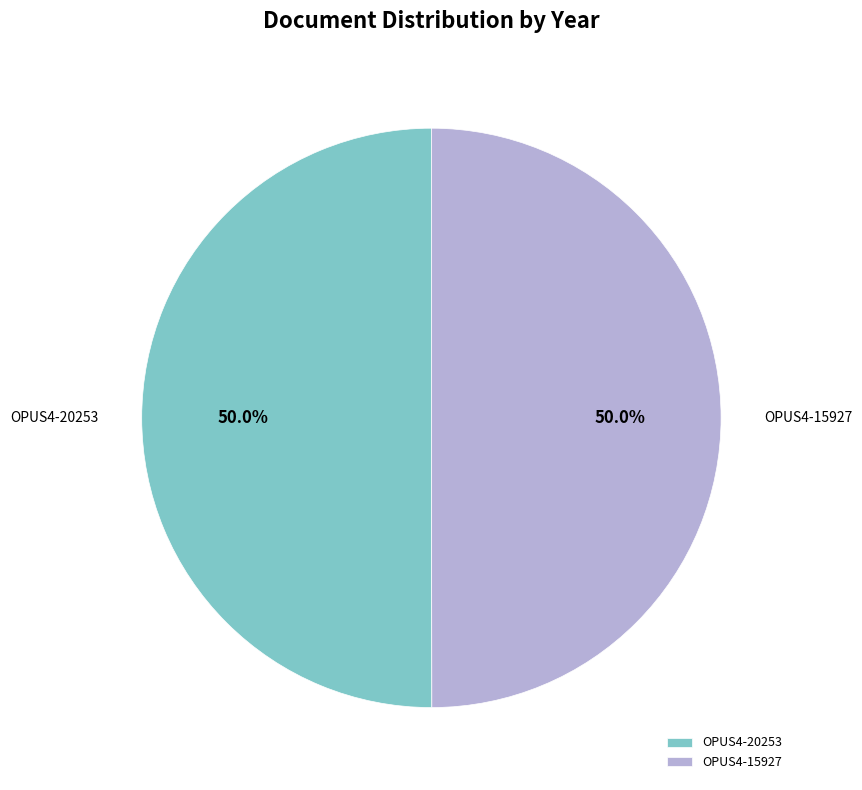

Is it true that OPUS4-15927 is 45% of the pie?

False